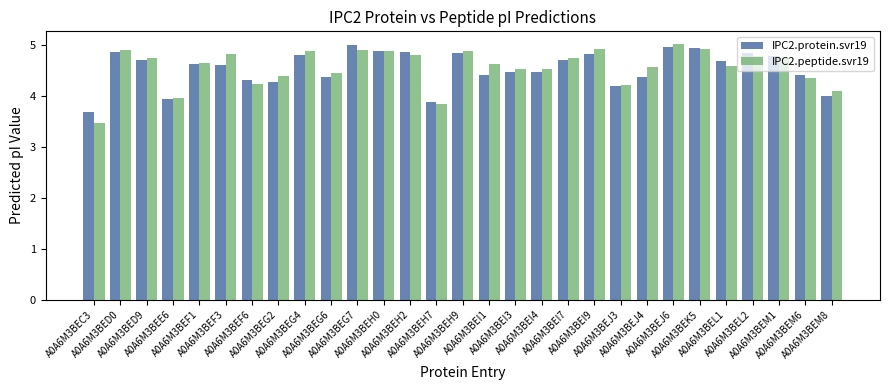

What position from the right is A0A6M3BEM8?

1